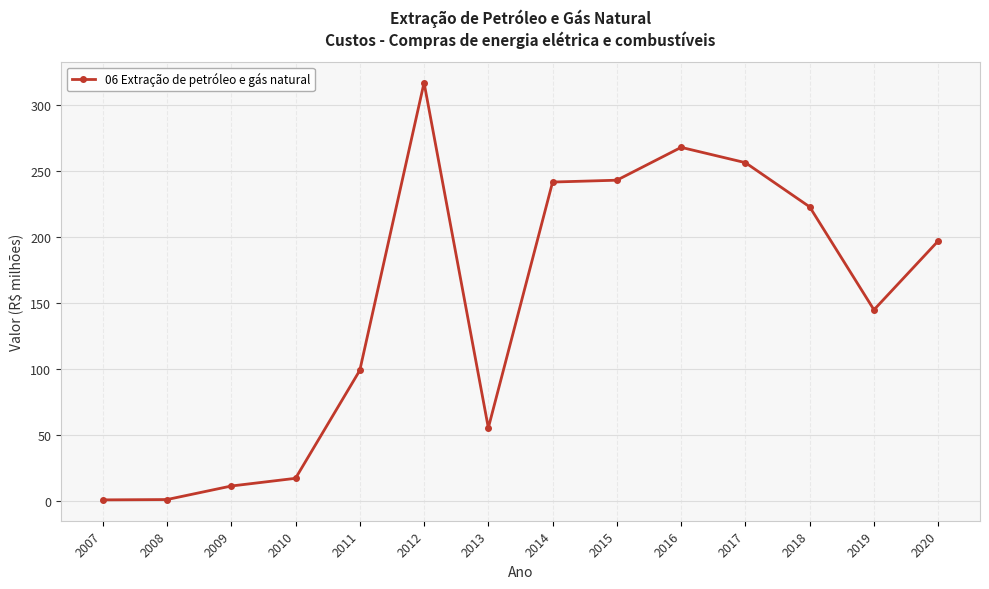

Is it true that the value at 2017 is 423.7?

False